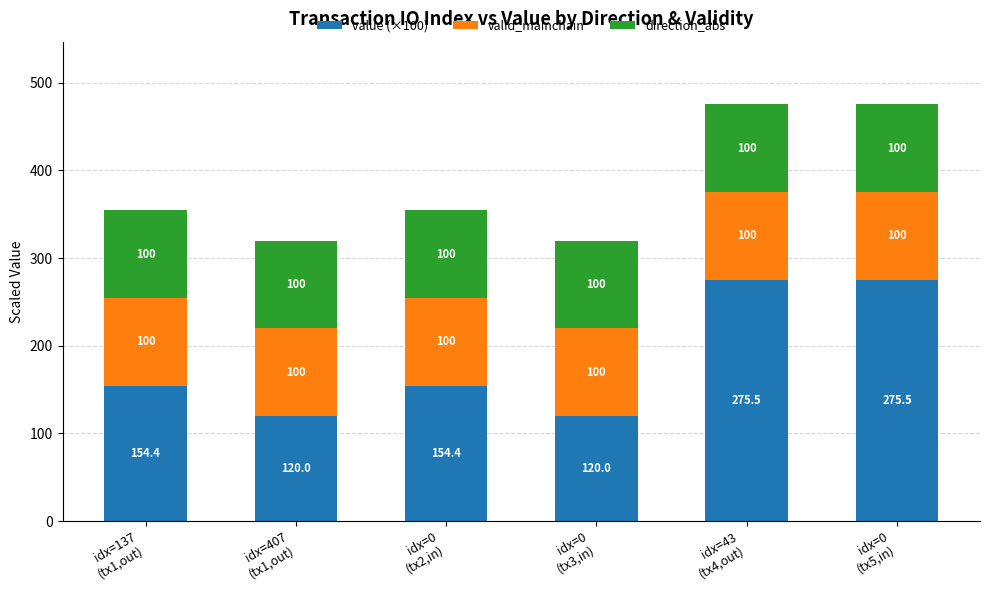

What is the lowest value of the value (×100) series?

120.0